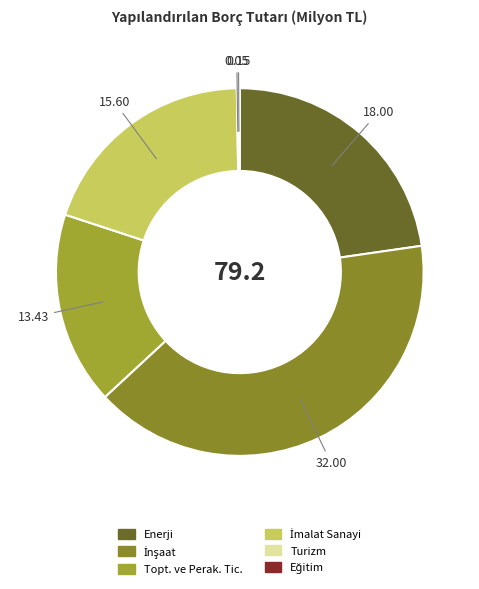

Is there a majority slice in this chart?

No